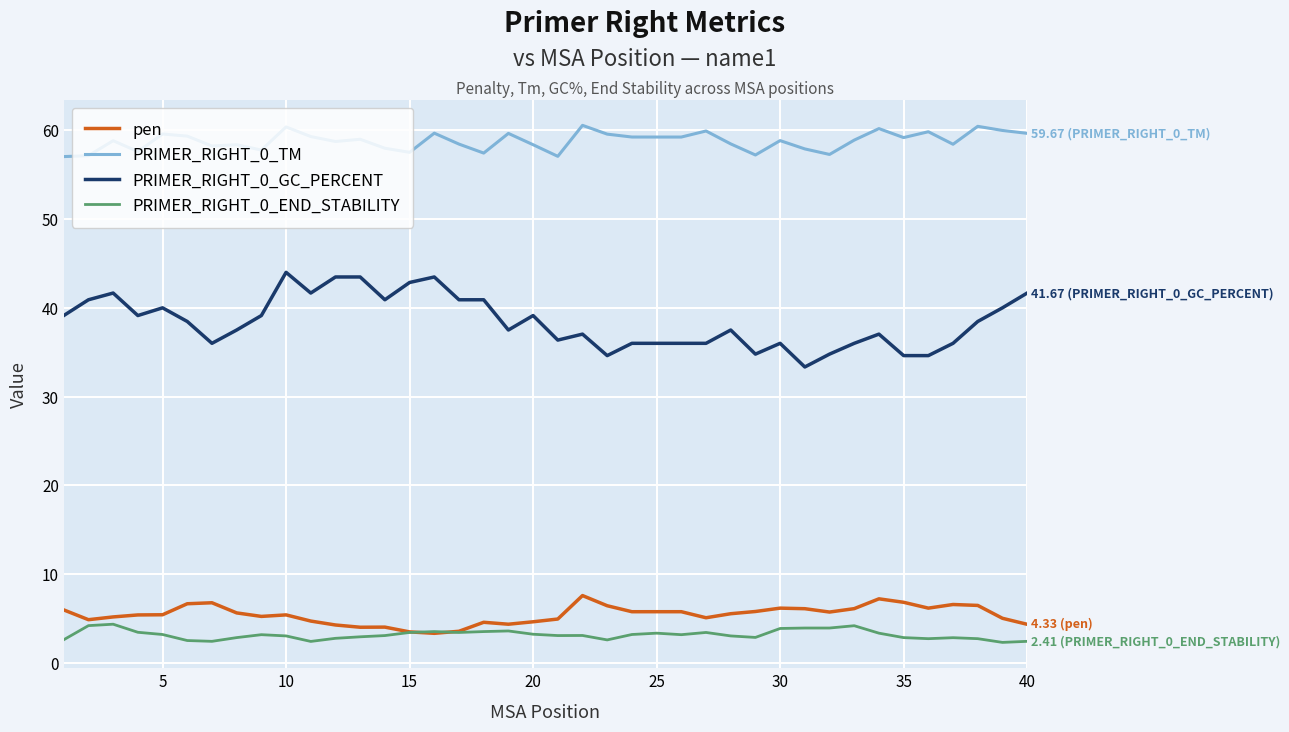

Which series has the largest range (max minus min)?

PRIMER_RIGHT_0_GC_PERCENT